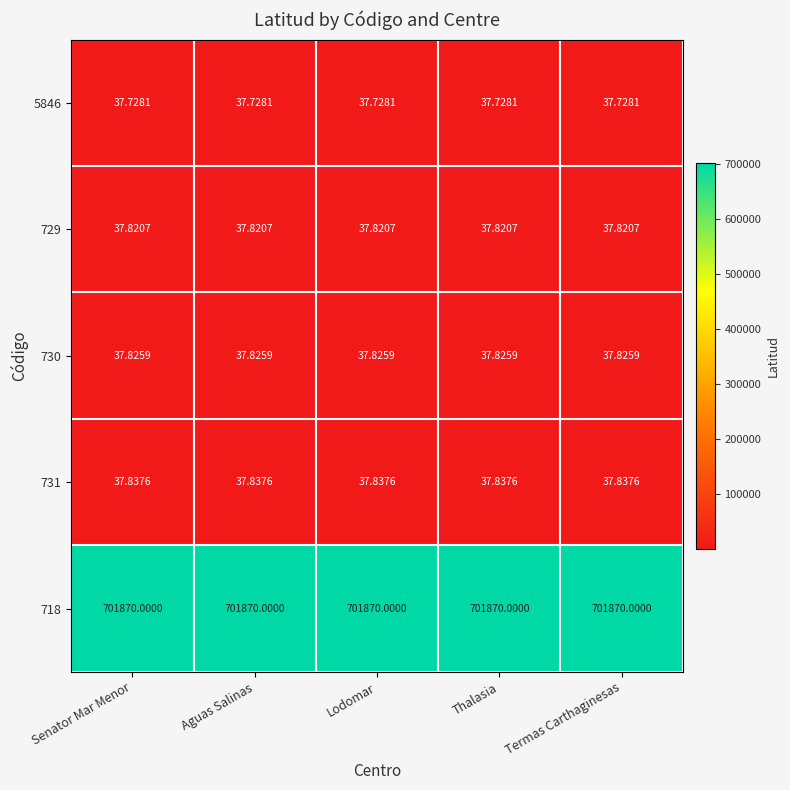

Is the value of 731 at Thalasia greater than the value of 718 at Lodomar?

No